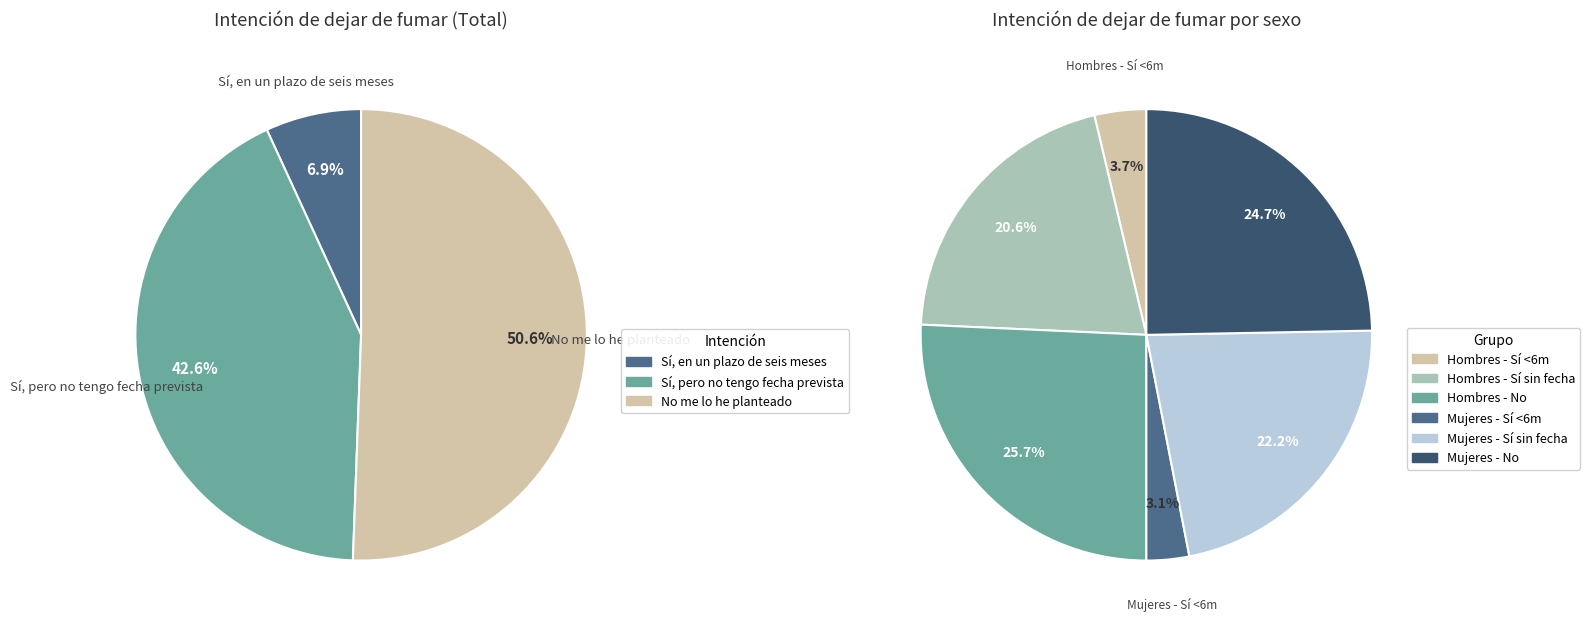

How many slices are in this pie chart?

3